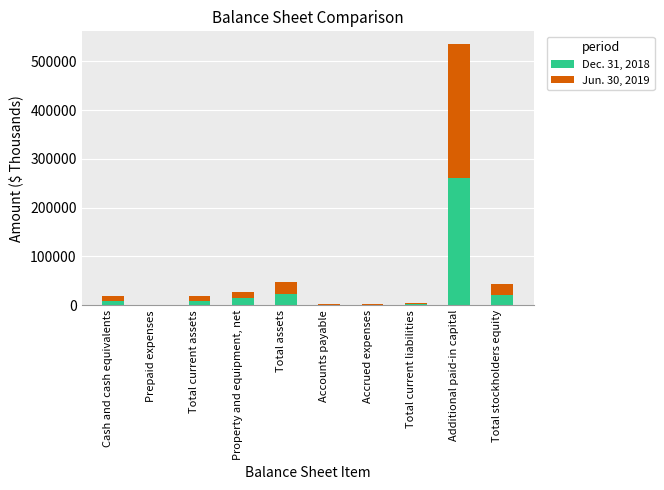

At which category is the sum across all series the highest?

Additional paid-in capital